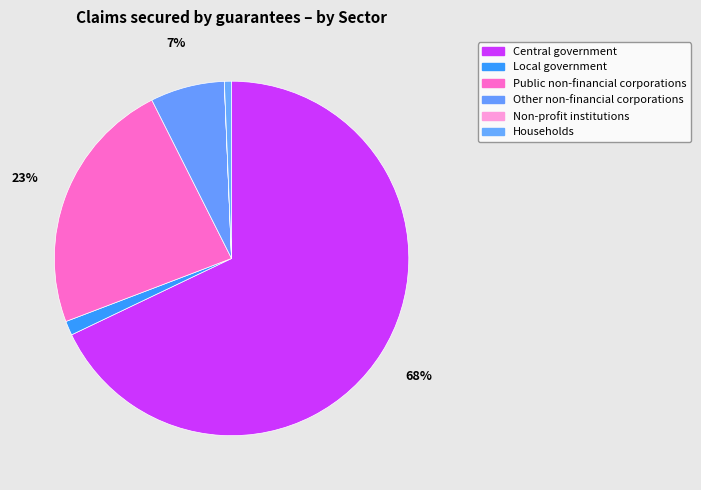

Between Local government and Households, which is larger?

Local government